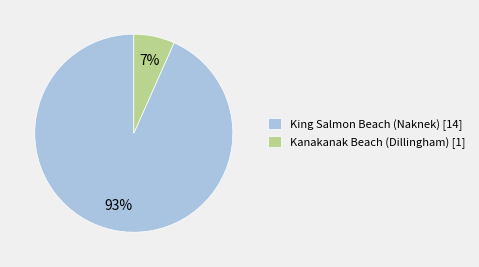

What percentage is the King Salmon Beach (Naknek) slice, to the nearest percent?

93%